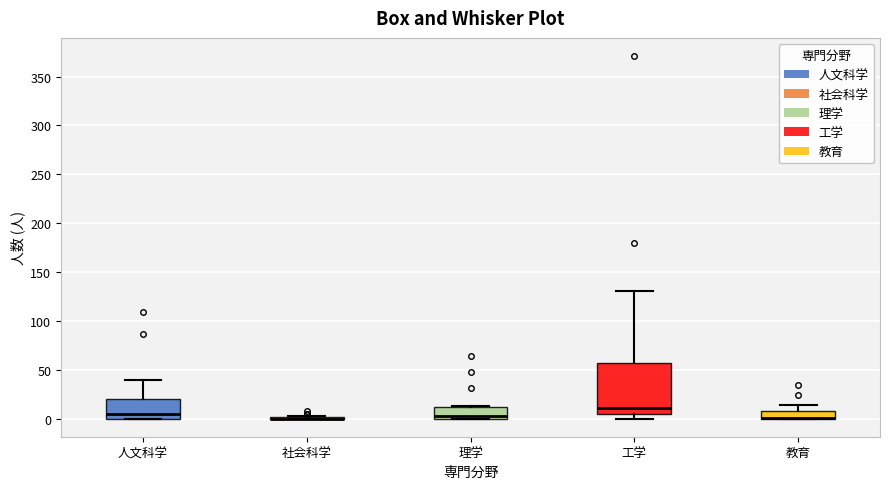

Reading left to right, read every box against the y-axis: the position of its median line, the range the box covers, and the ends of its whiskers. The values are not printed on the chart, so give them approximately, as read against the axis.

人文科学: median 5, box 0 to 20, whiskers 0 to 40
社会科学: box collapsed to a line at 0, whiskers 0 to 5
理学: median 5, box 0 to 10, whiskers 0 to 15
工学: median 10, box 5 to 55, whiskers 0 to 130
教育: median 0 (drawn on the box's lower edge), box 0 to 10, whiskers 0 to 15